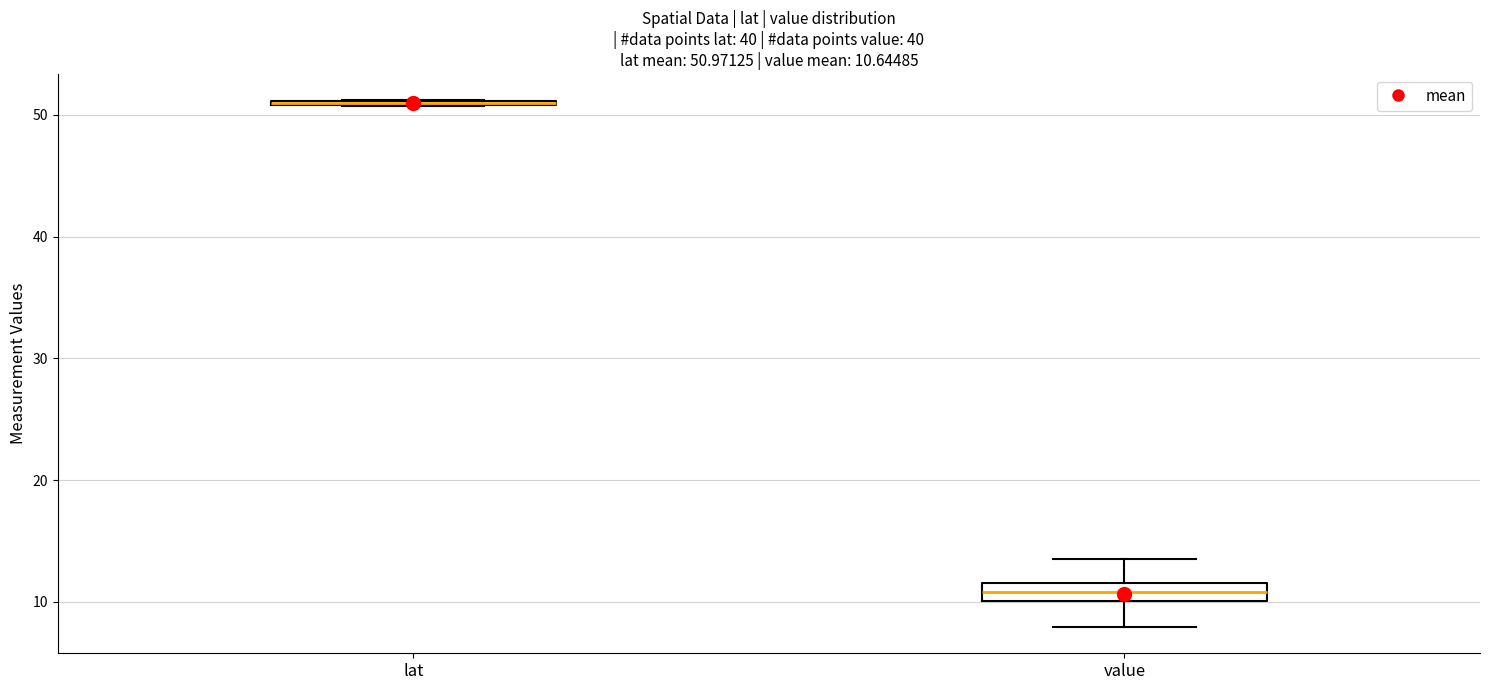

Which box is the tallest, from its lower edge to its upper edge?

value